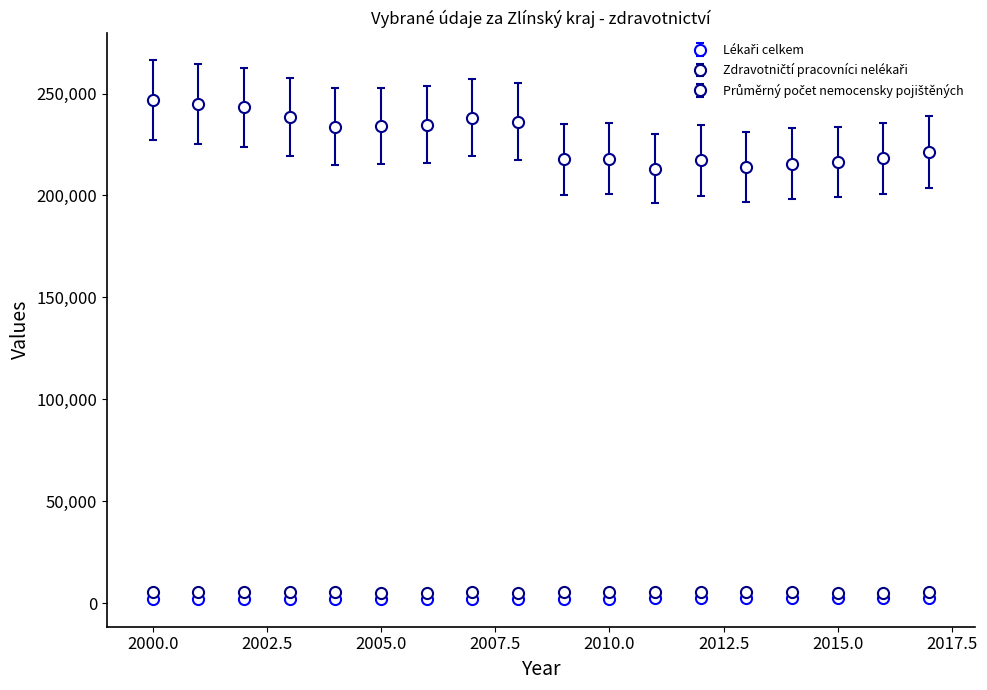

At how many categories does at least one series exceed 122868?

18